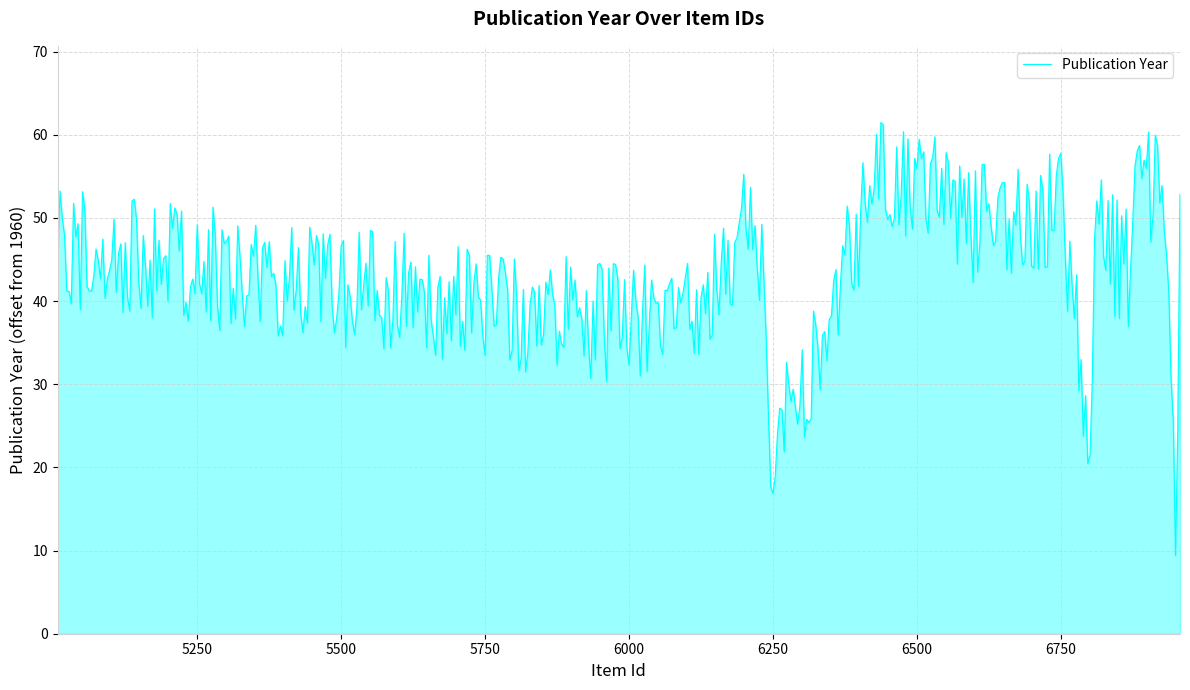

How many series are shown in this chart?

1